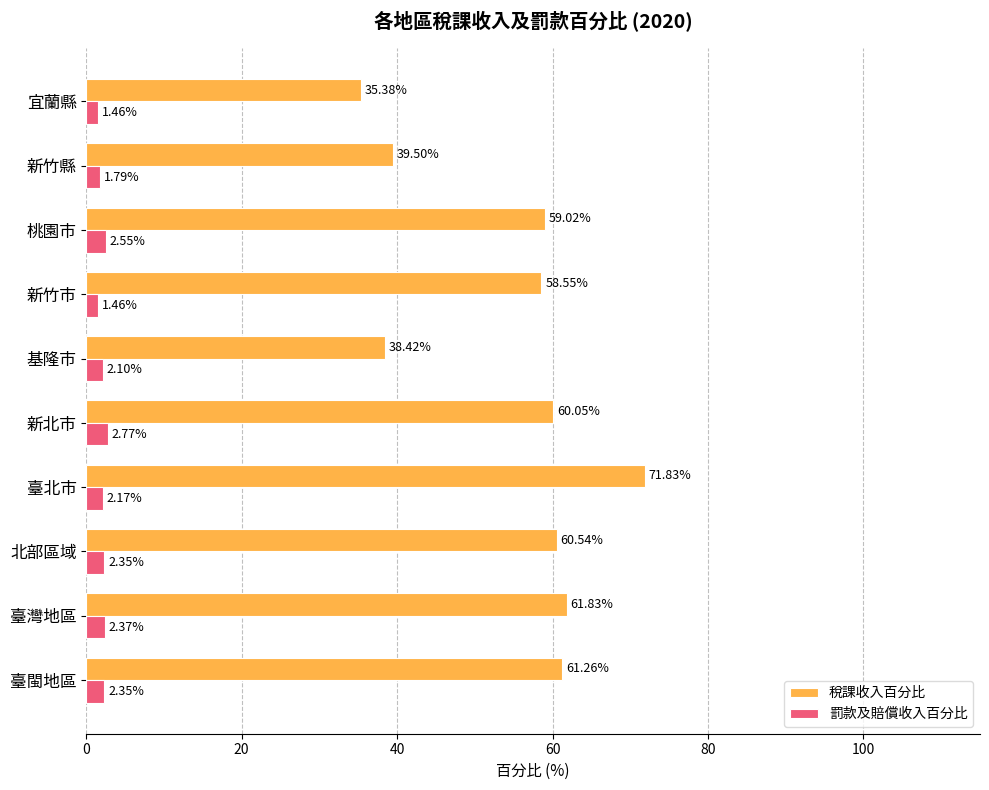

Count the number of categories in the chart.

10